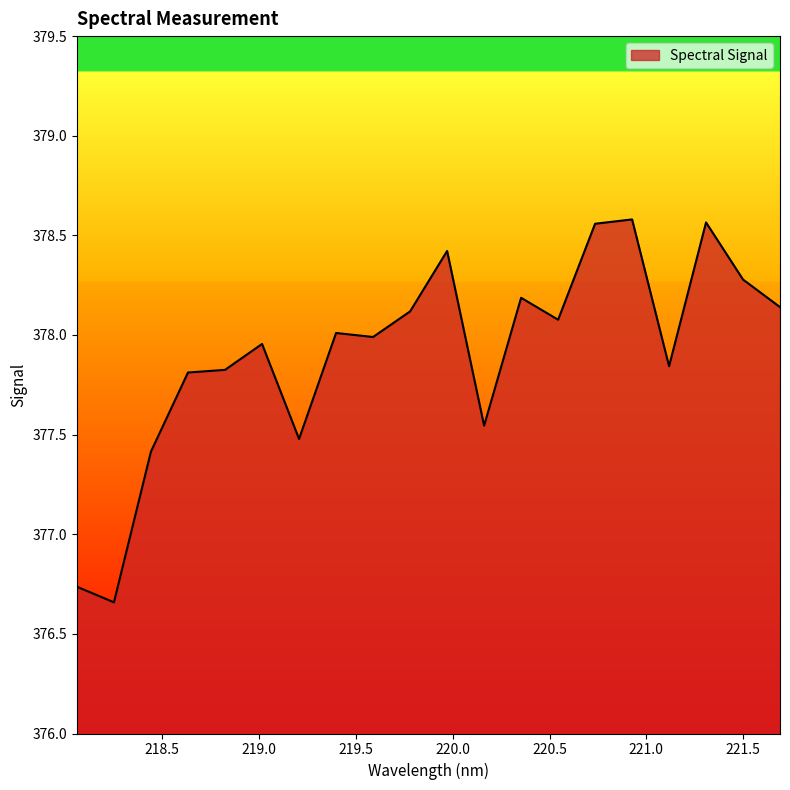

What is the difference between the maximum and minimum values?

1.9